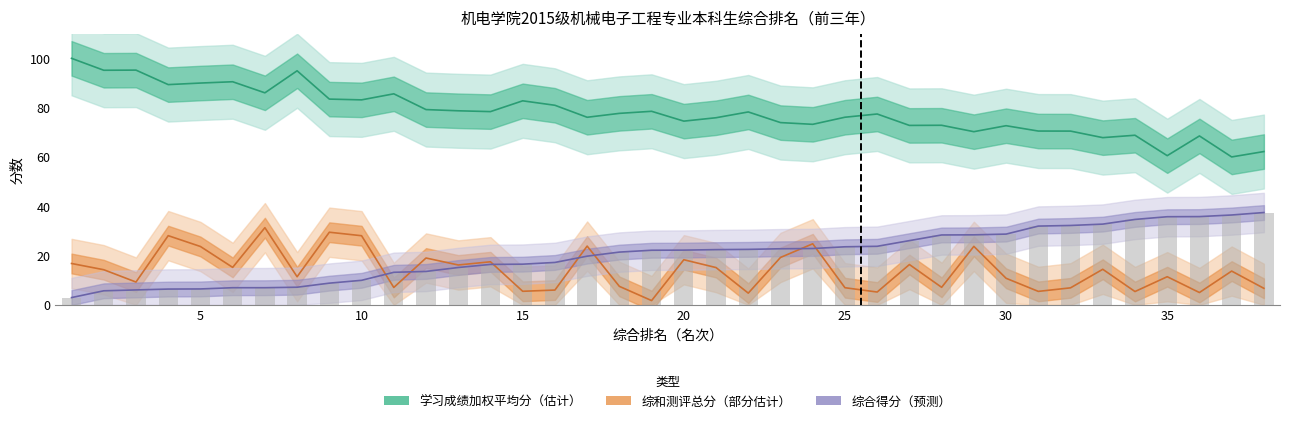

What is the difference between the maximum and minimum values in the 学习成绩加权平均分 series?

40.0